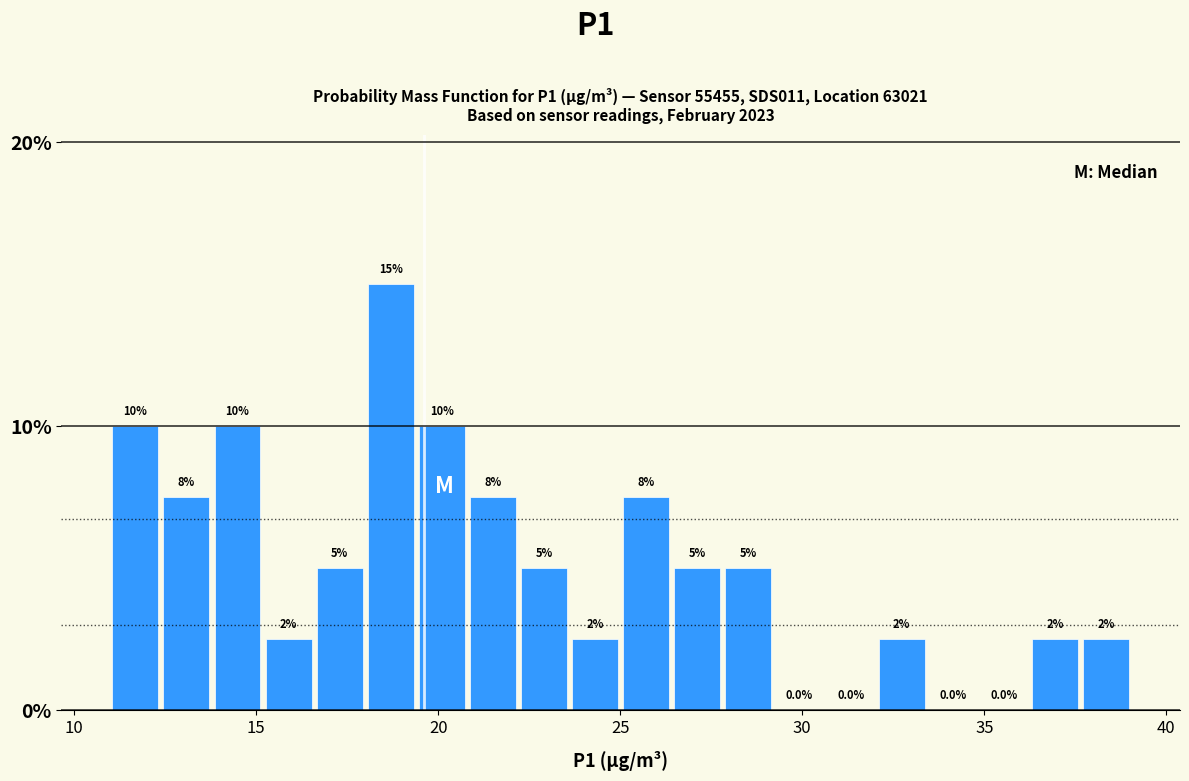

Around what value on the x-axis is the tallest bar? Give the approximate position of its centre, as read against the axis.

18.5